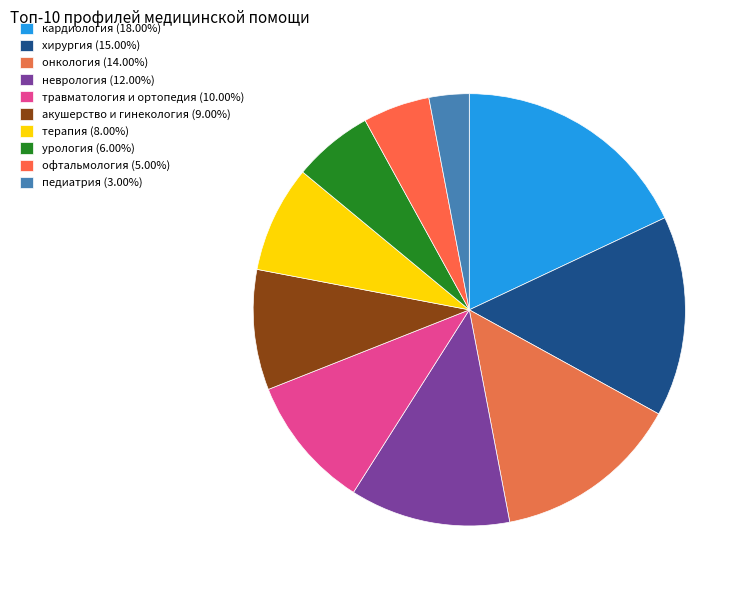

How many segments does this pie chart have?

10